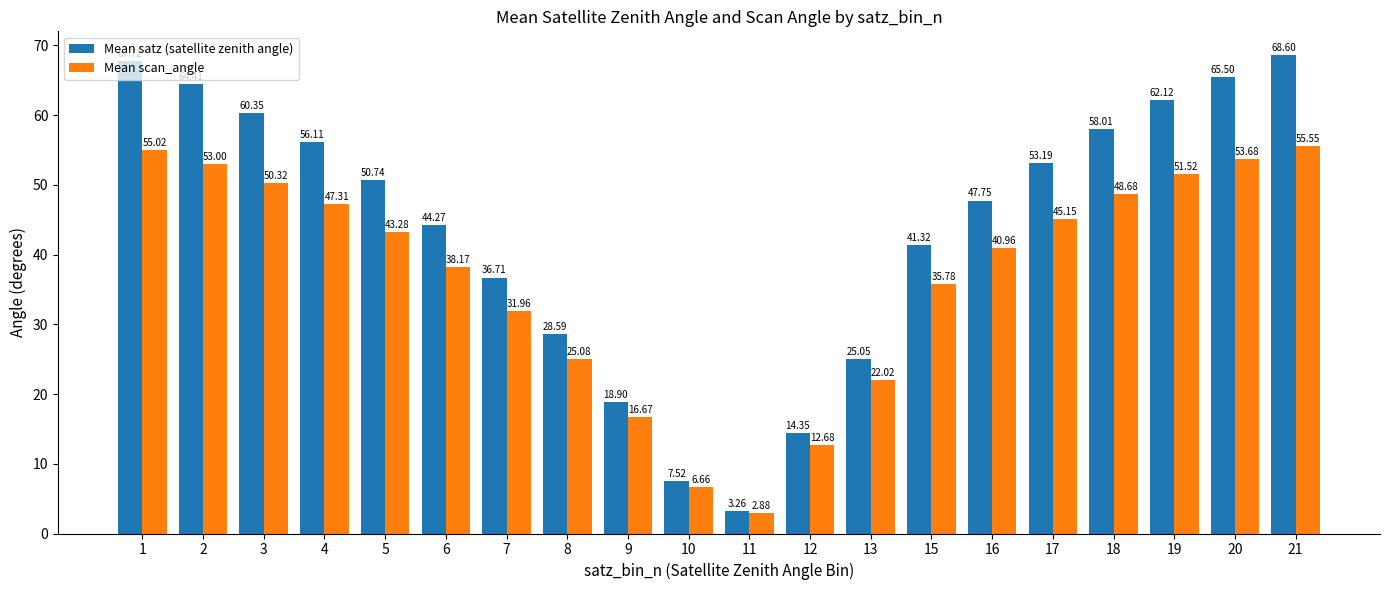

The Mean scan_angle series shows 26.9 at 4. True or false?

False